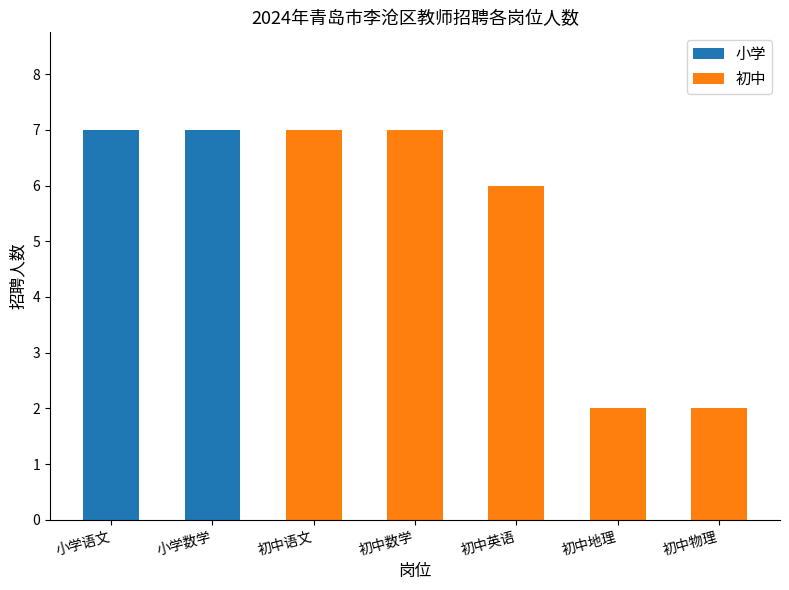

What is the sum of the 初中 values at 初中物理 and 初中语文?

9